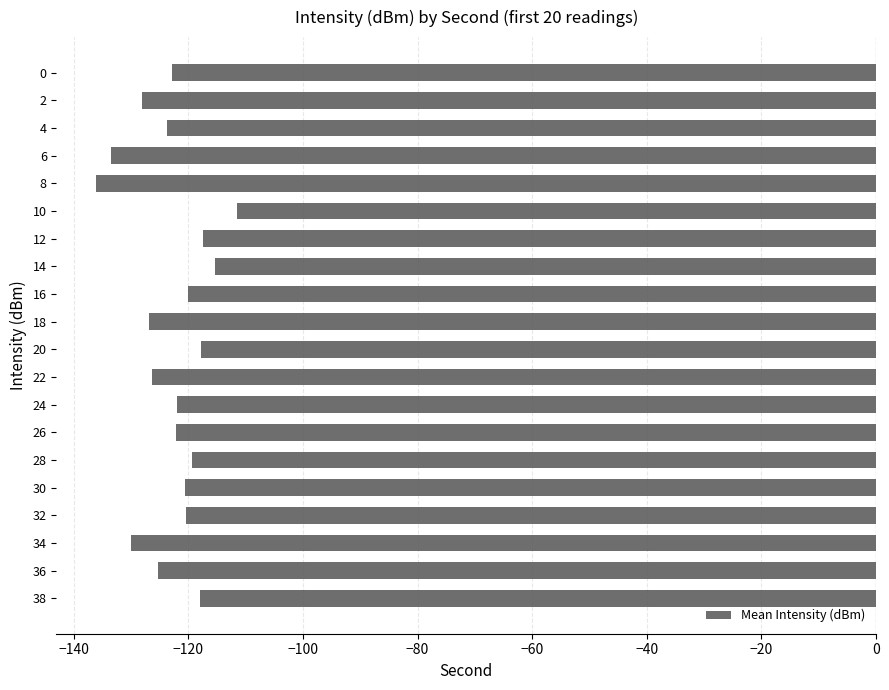

What is the value of the 16th bar from the top?

-120.5